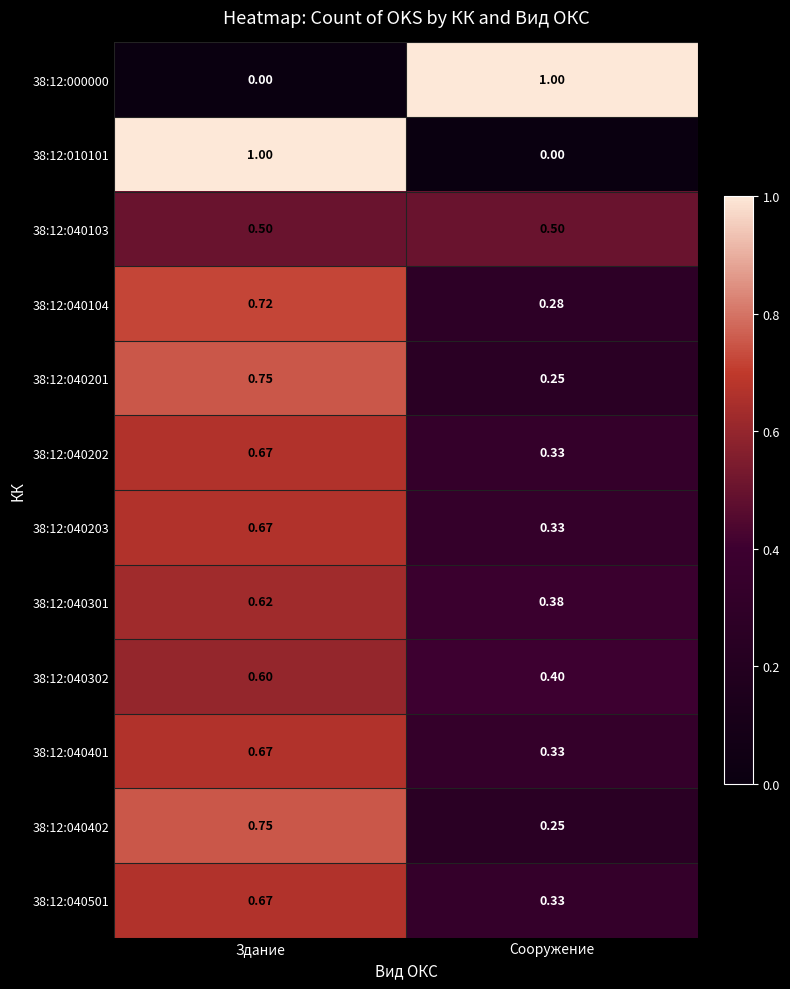

Is the value of 38:12:040302 at Сооружение greater than the value of 38:12:040103 at Здание?

No